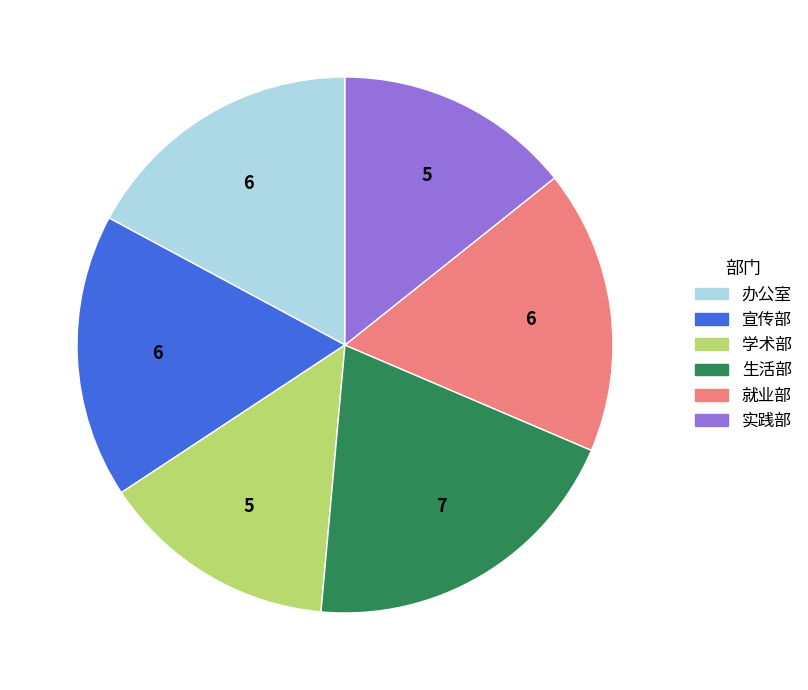

What is the largest slice in the pie chart?

生活部